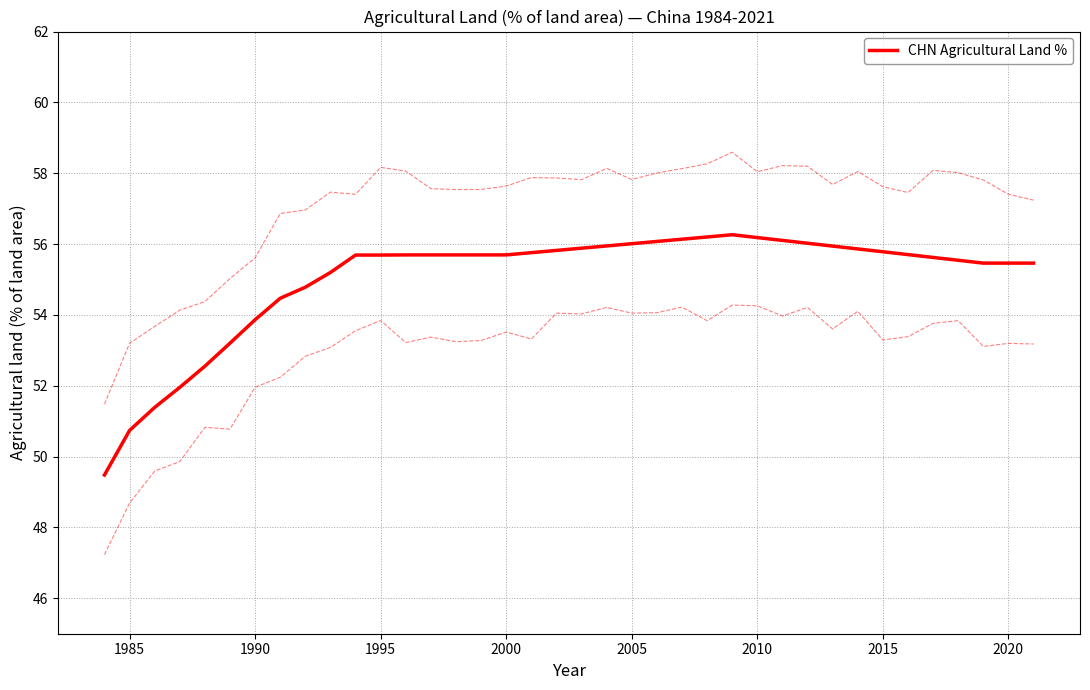

Is it true that CHN Agricultural Land % equals 27.7 at 1985?

False